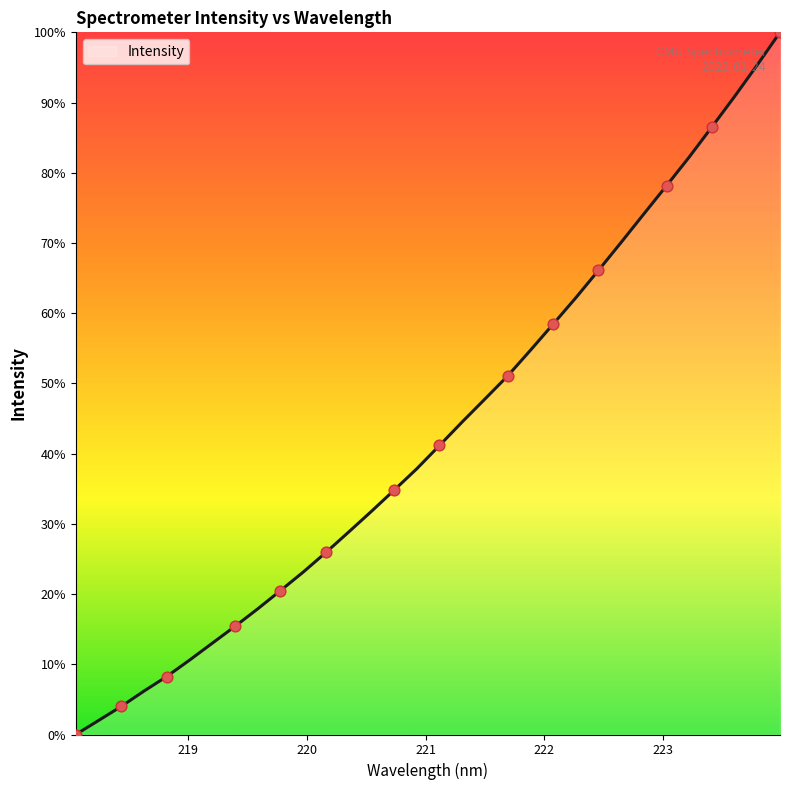

What is the maximum value shown in the chart?

100.0